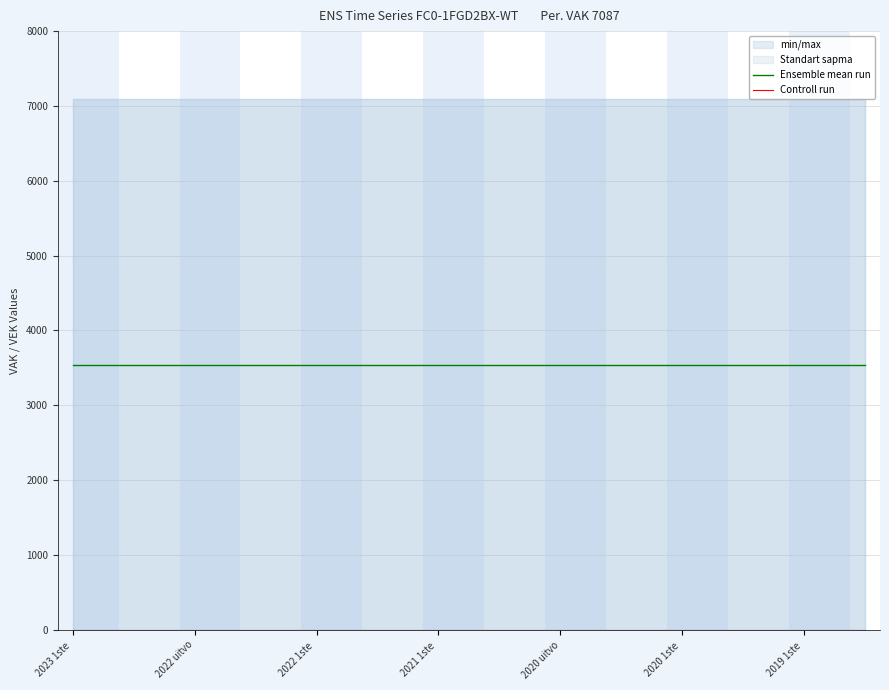

True or false: Ensemble mean run and Controll run intersect in this chart.

False